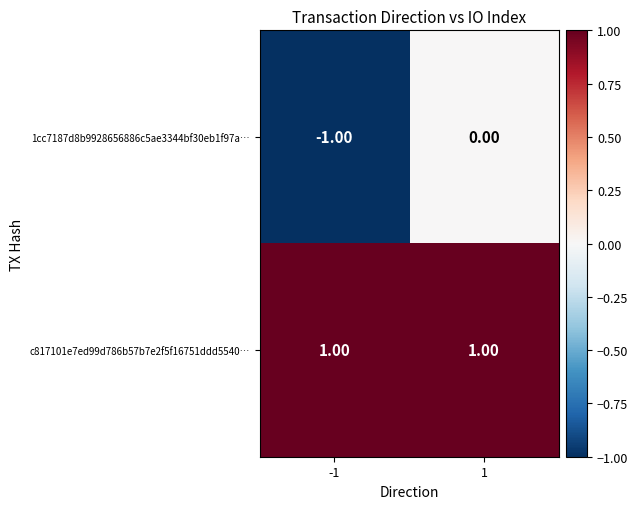

List the series in order of their peak value, lowest first.

1cc7187d8b9928656886c5ae3344bf30eb1f97a…, c817101e7ed99d786b57b7e2f5f16751ddd5540…